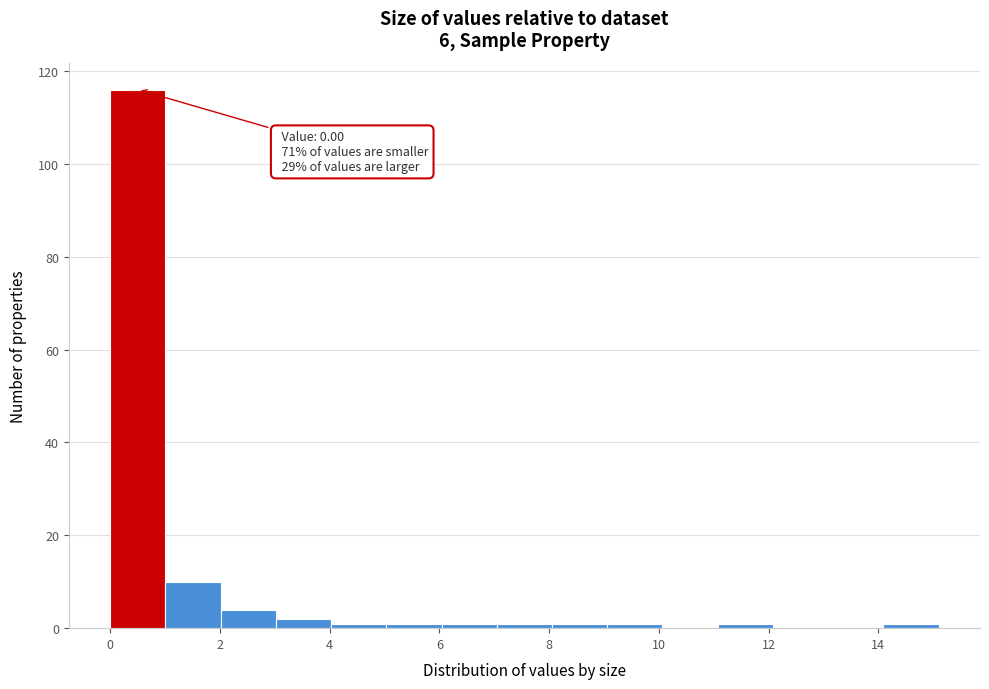

Over which range of the x-axis is the bar tallest?

0.0 to 1.0